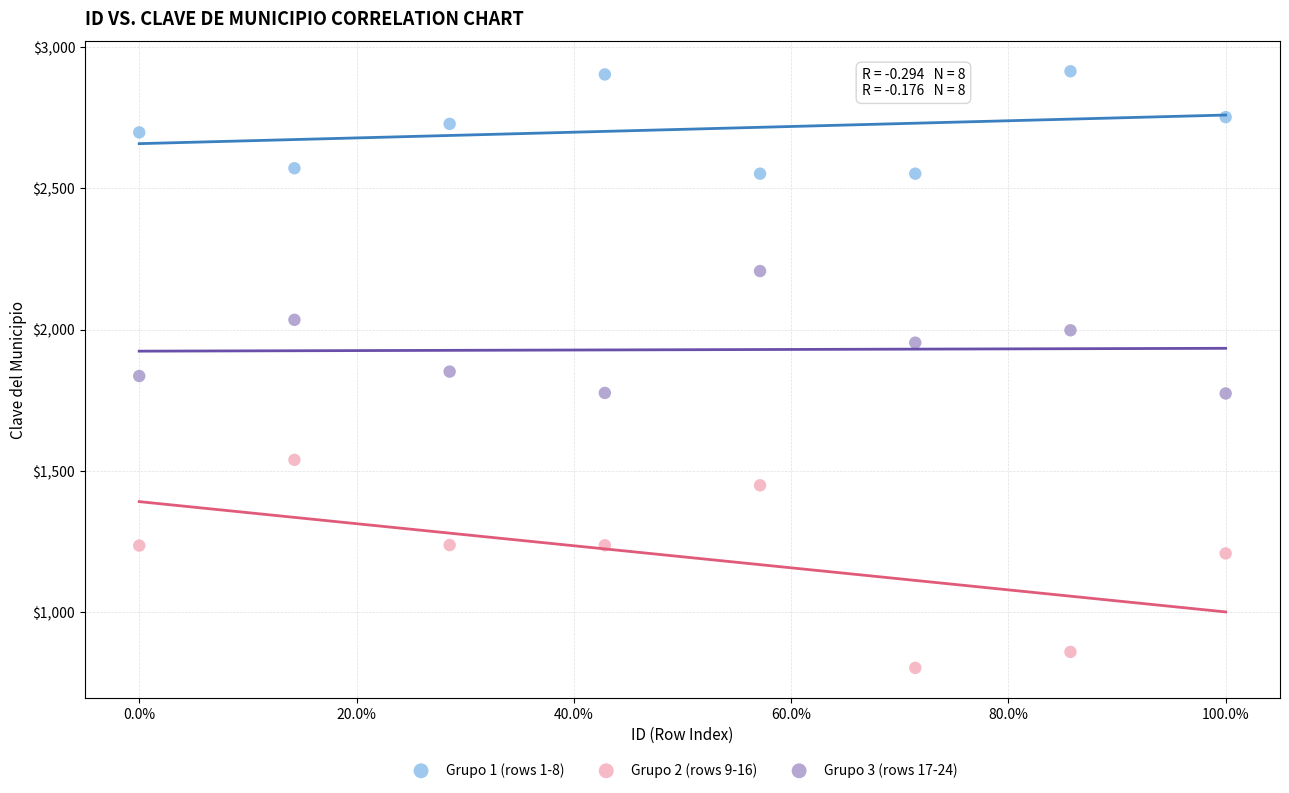

In the Grupo 2 (rows 9-16) series, what Y value is closest to 1170?

1207.4